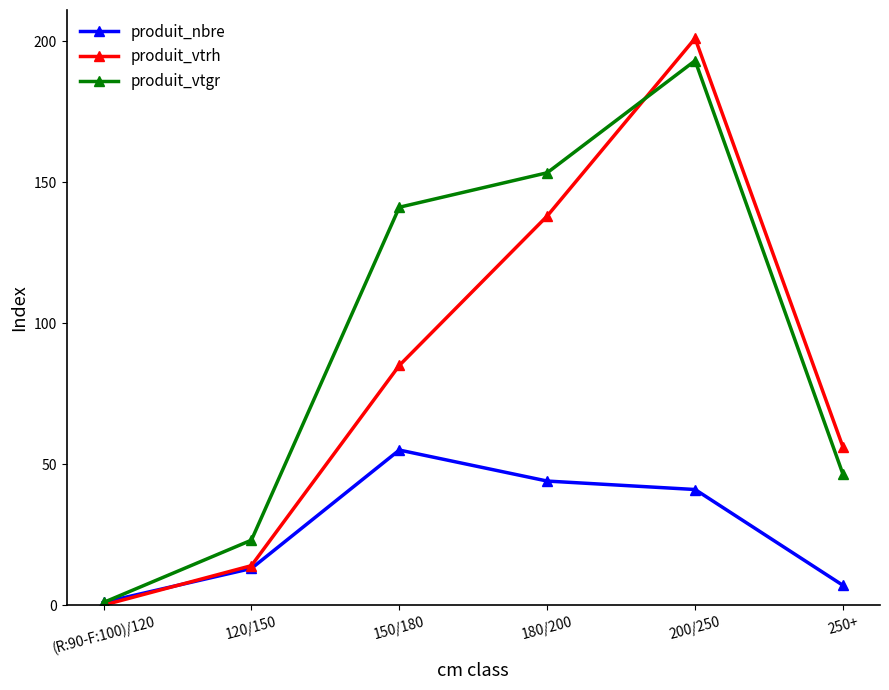

True or false: produit_vtgr has more than 2 points higher than both neighbors.

False